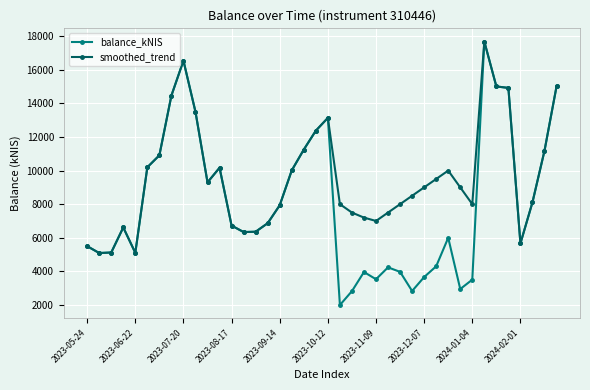

Which series has the largest total across all categories?

smoothed_trend